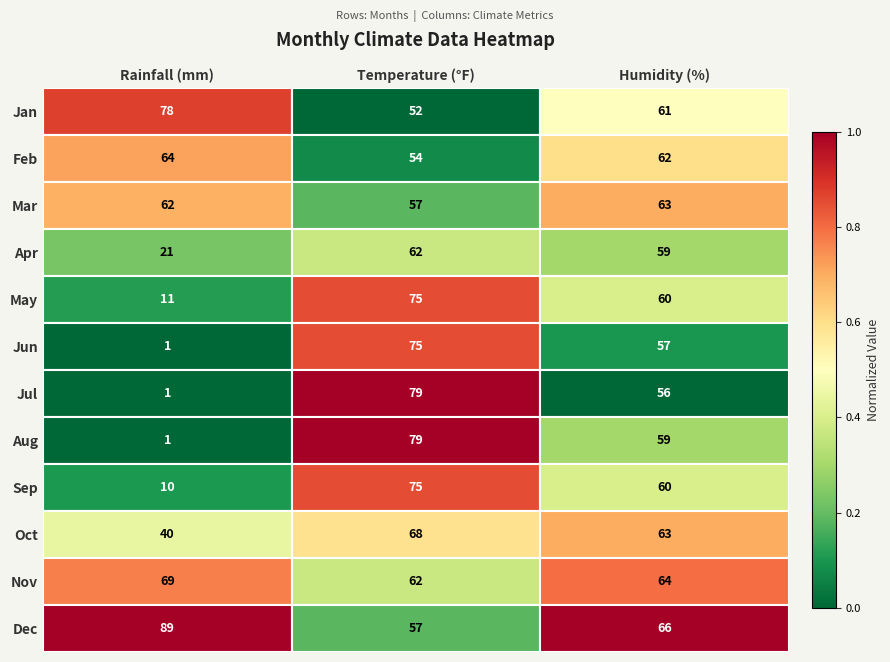

What is the spread (max minus min) of values at Humidity (%)?

10